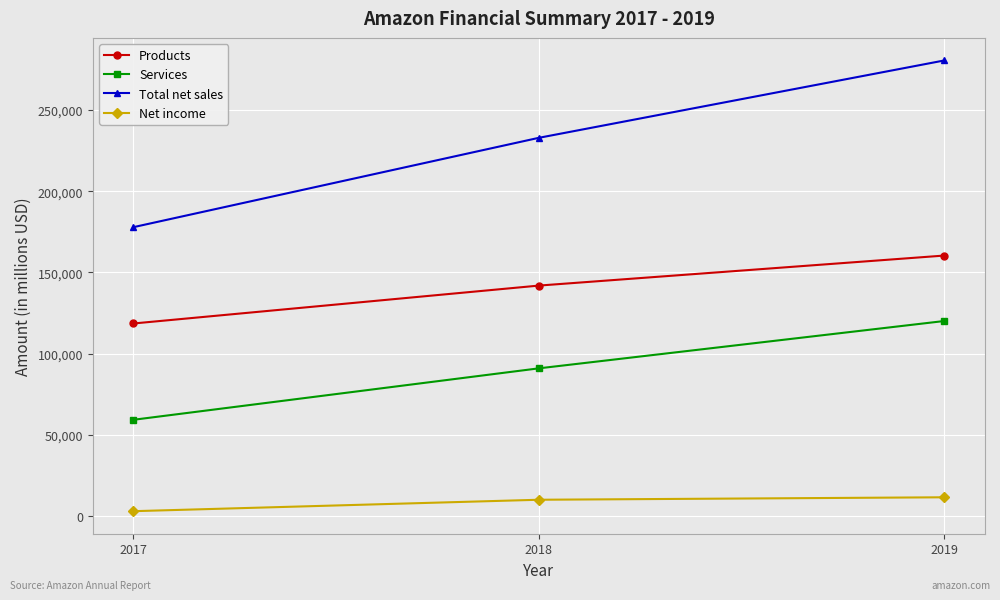

The Total net sales series shows 232887 at 2018. True or false?

True